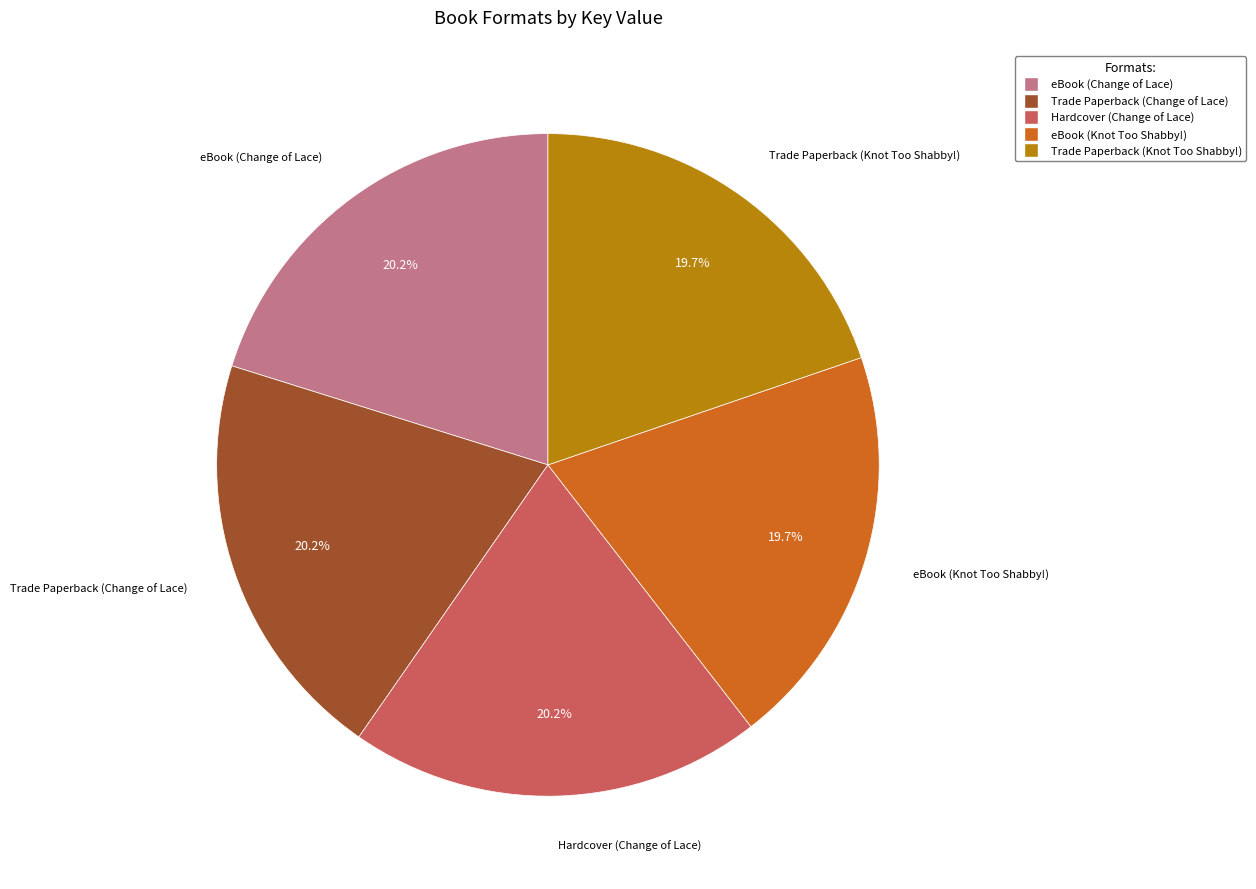

To the nearest percent, what percentage of the pie is eBook (Change of Lace)?

20%